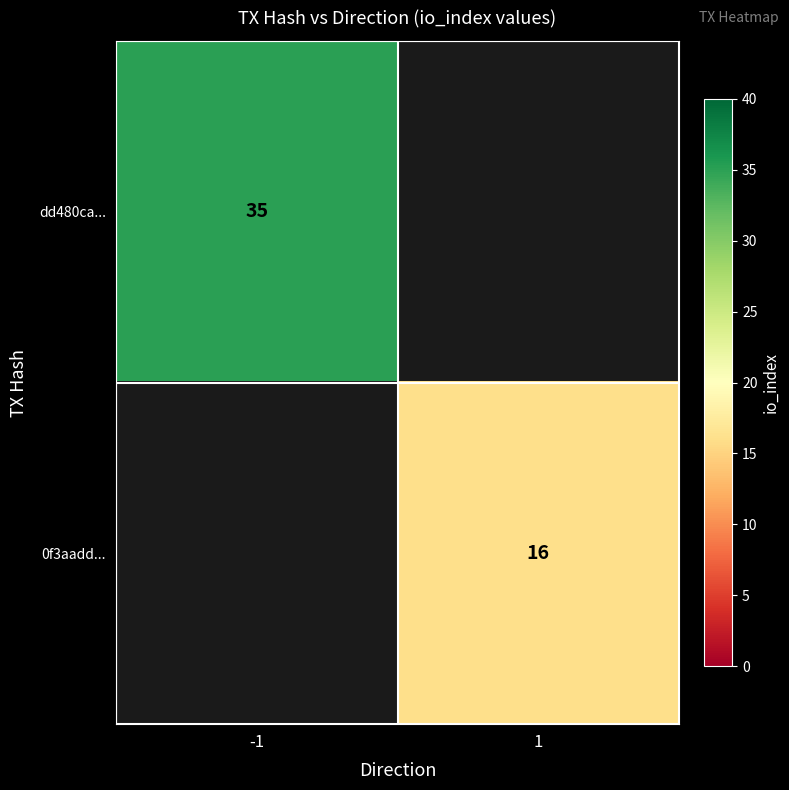

Is the value of dd480ca... at -1 greater than the value of 0f3aadd... at 1?

Yes